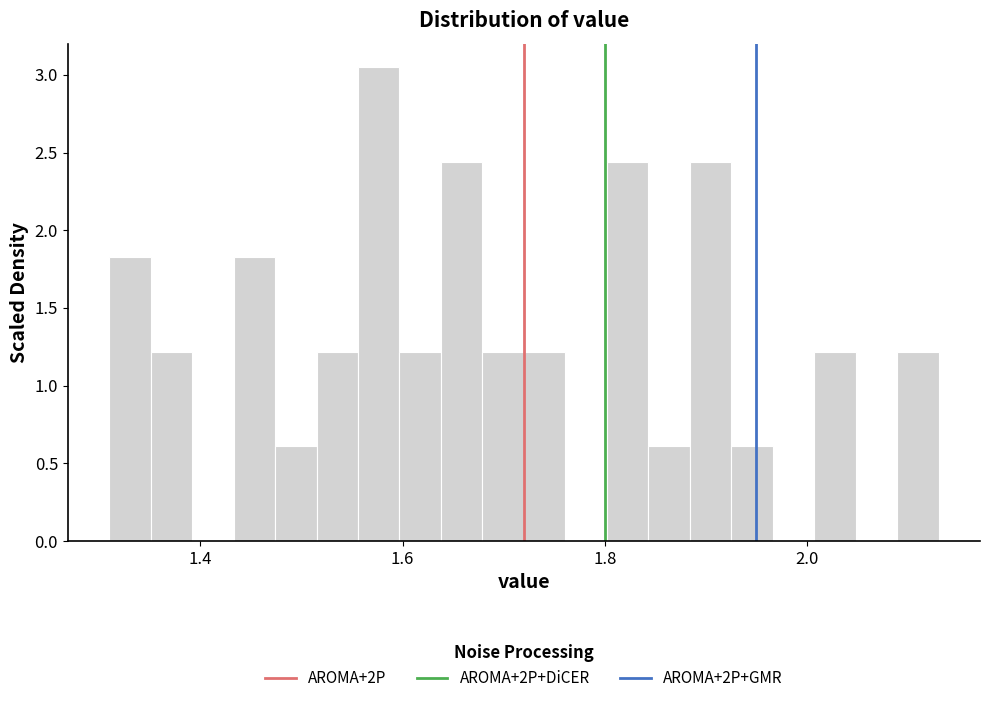

Read against the x-axis, roughly where is the centre of the tallest bar?

1.58